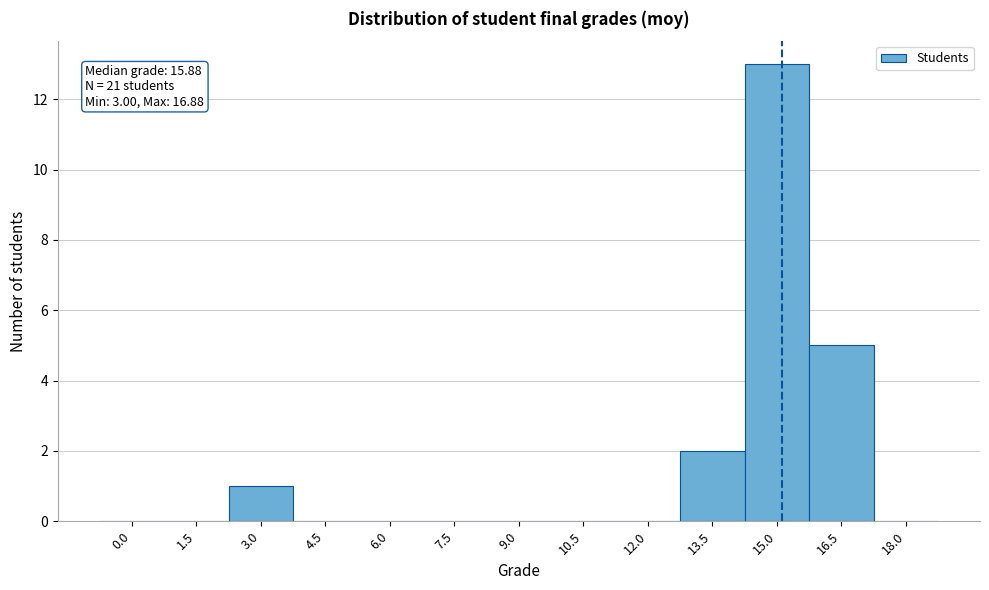

Reading left to right, list all the values displayed in this chart.

0.0=0	1.5=0	3.0=1	4.5=0	6.0=0	7.5=0	9.0=0	10.5=0	12.0=0	13.5=2	15.0=13	16.5=5	18.0=0